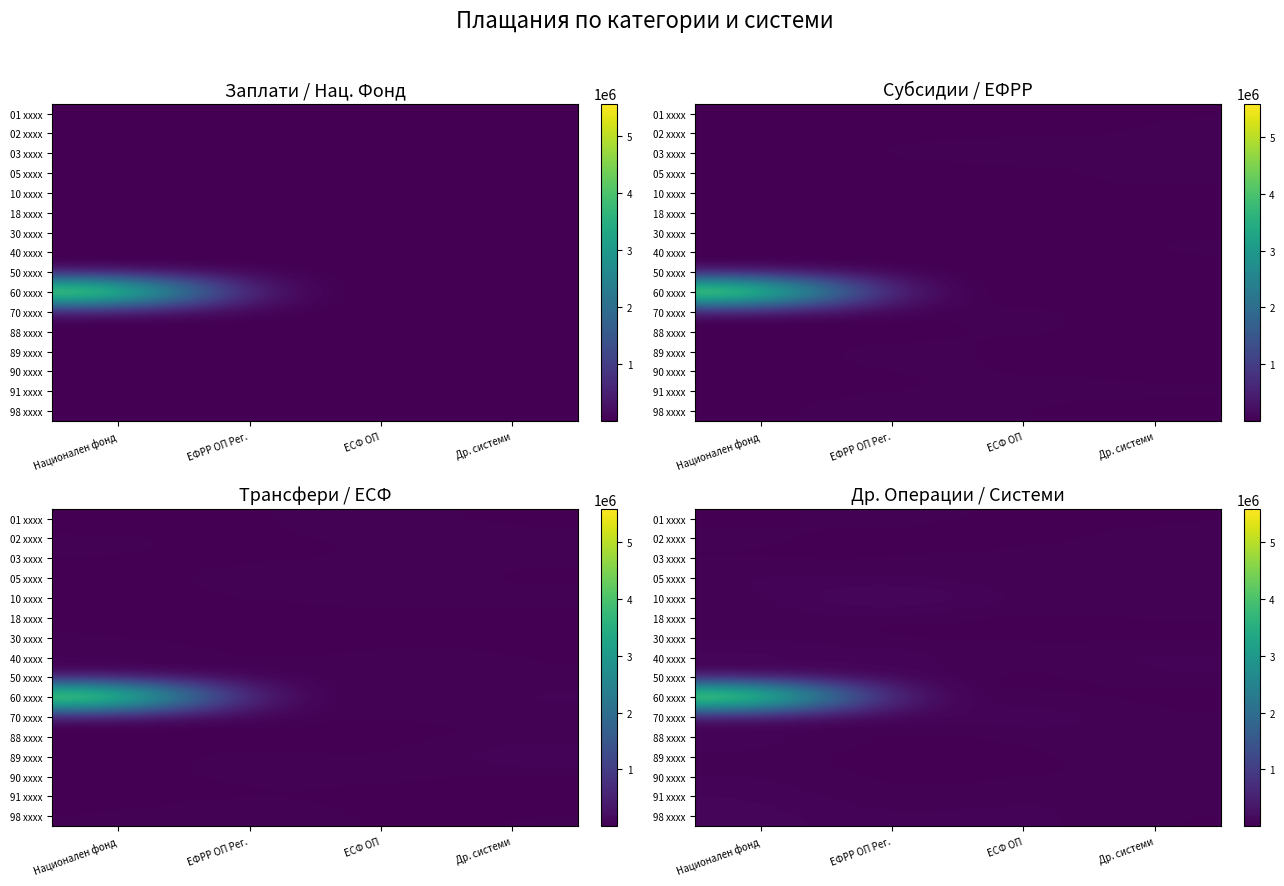

At how many categories does at least one series exceed 4900362?

1